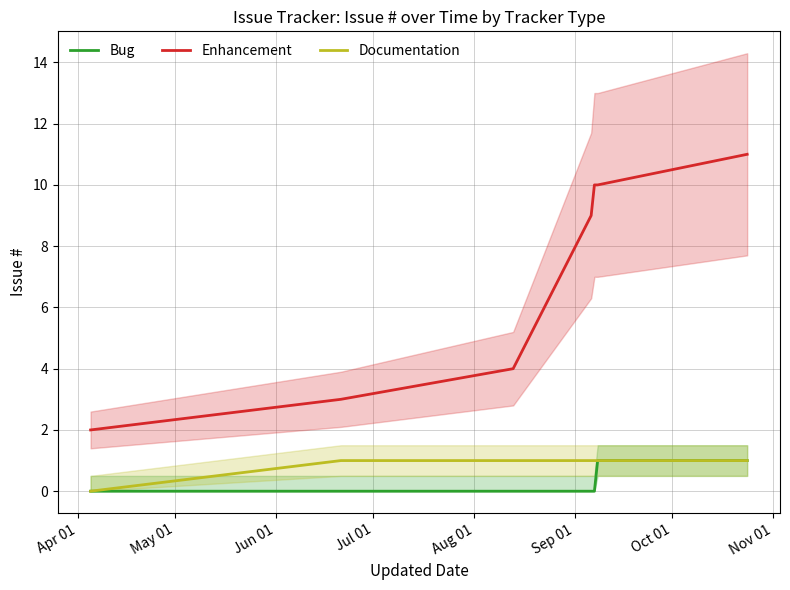

True or false: Documentation has more than 0 interior local peaks.

False